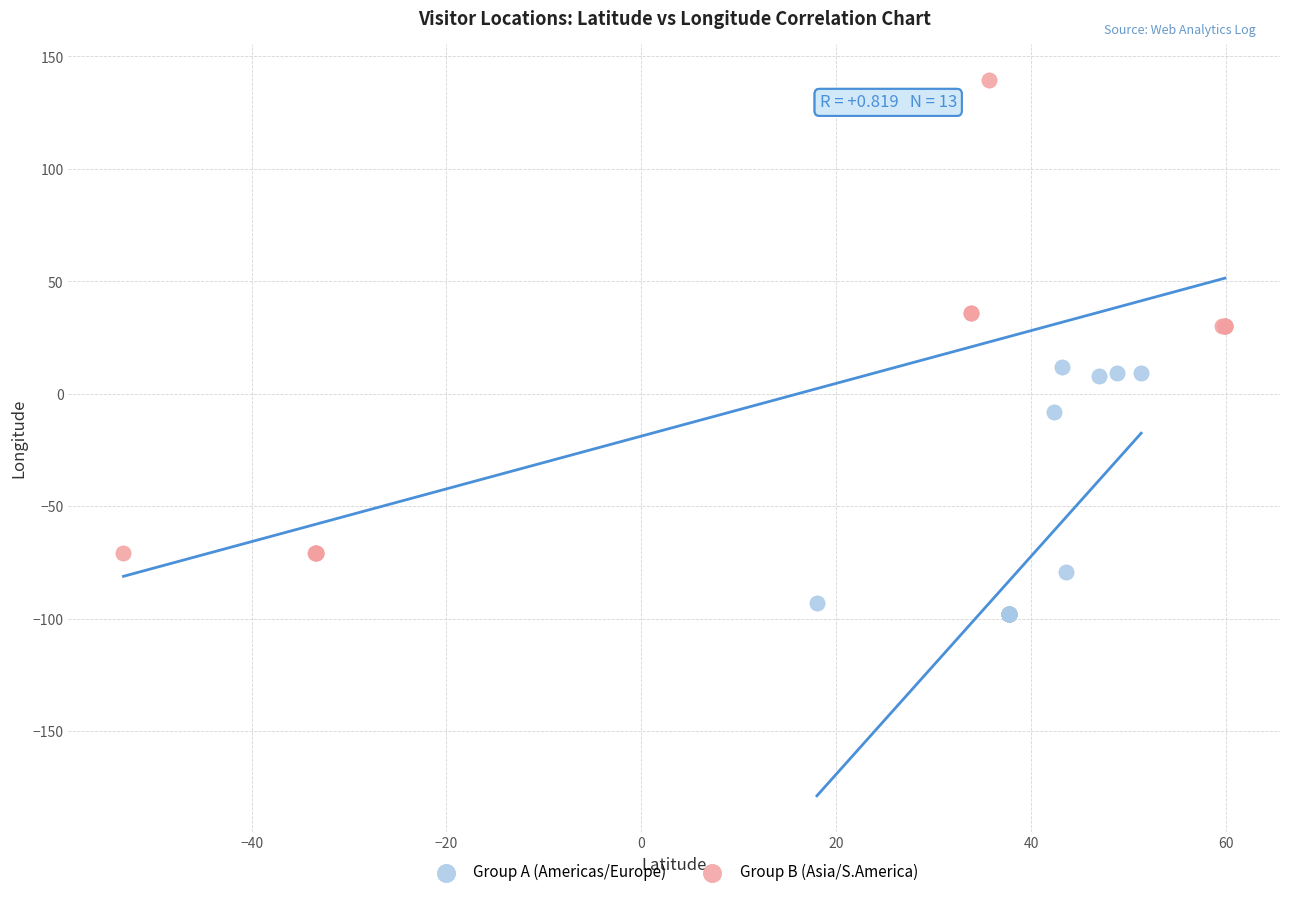

Which series has the widest spread of Y values?

Group B (Asia/S.America)